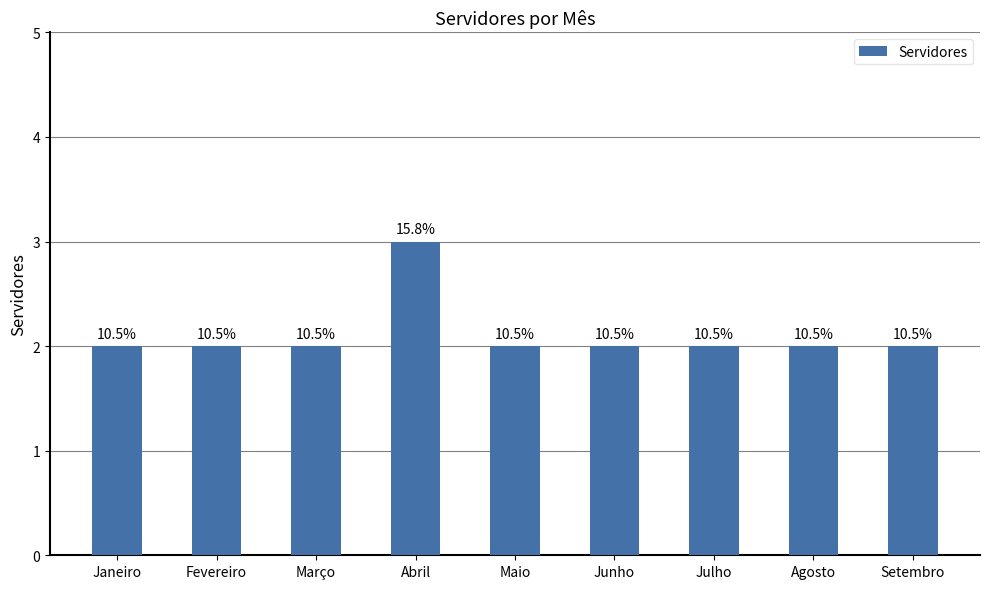

Reading left to right, extract all data points from this chart.

Janeiro=2	Fevereiro=2	Março=2	Abril=3	Maio=2	Junho=2	Julho=2	Agosto=2	Setembro=2